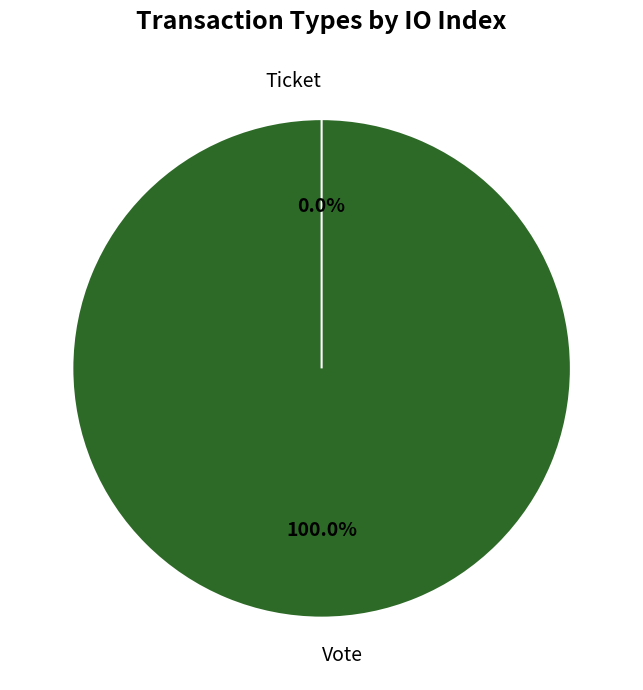

Rank the categories by value from lowest to highest.

Ticket, Vote